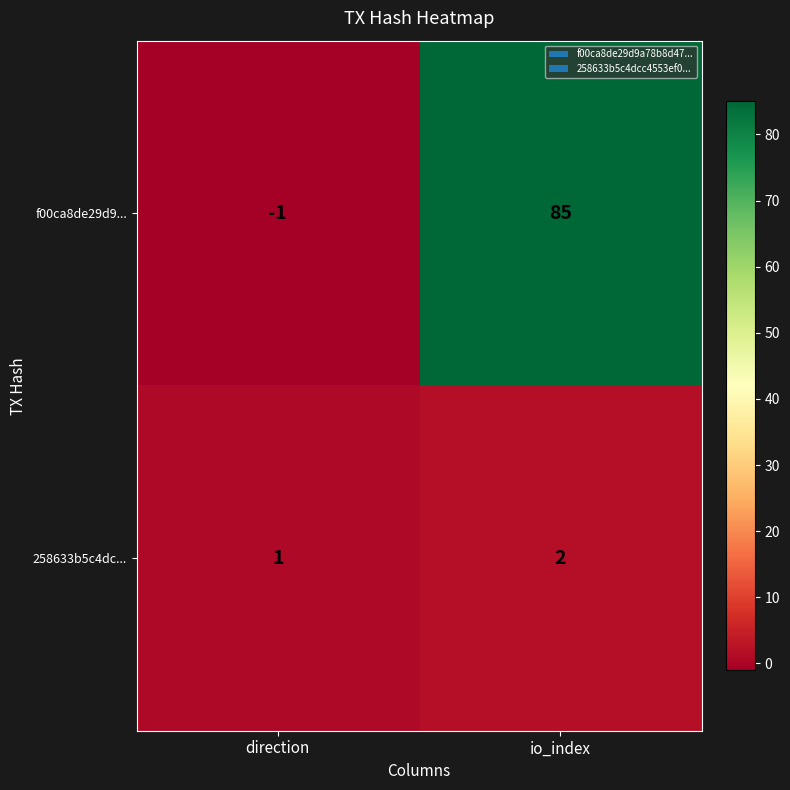

Which series has the widest spread of values?

f00ca8de29d9...